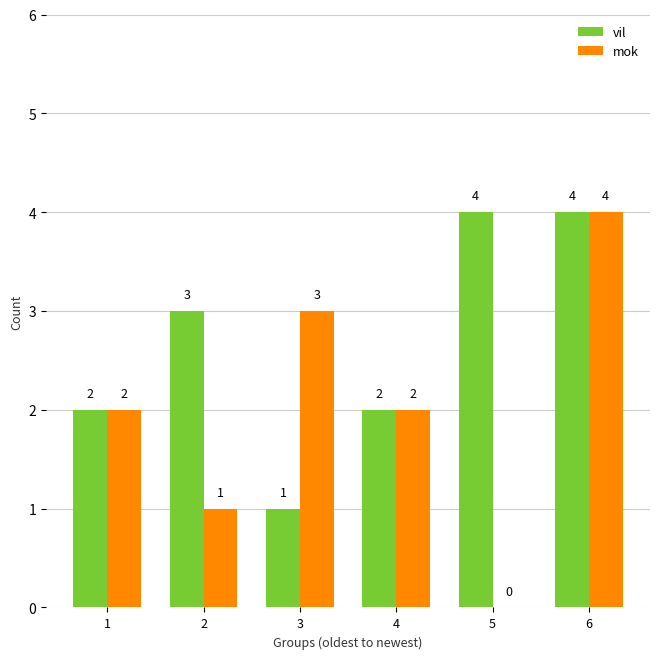

What is the sum of all vil values?

16